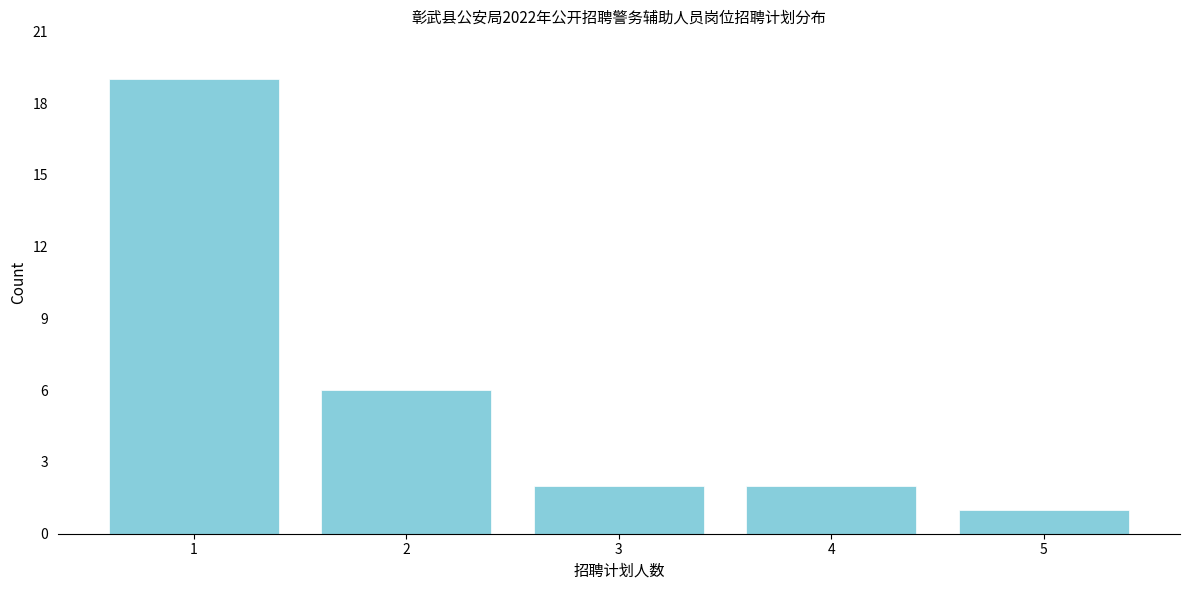

Reading left to right, transcribe all the data shown in this chart.

1=19	2=6	3=2	4=2	5=1